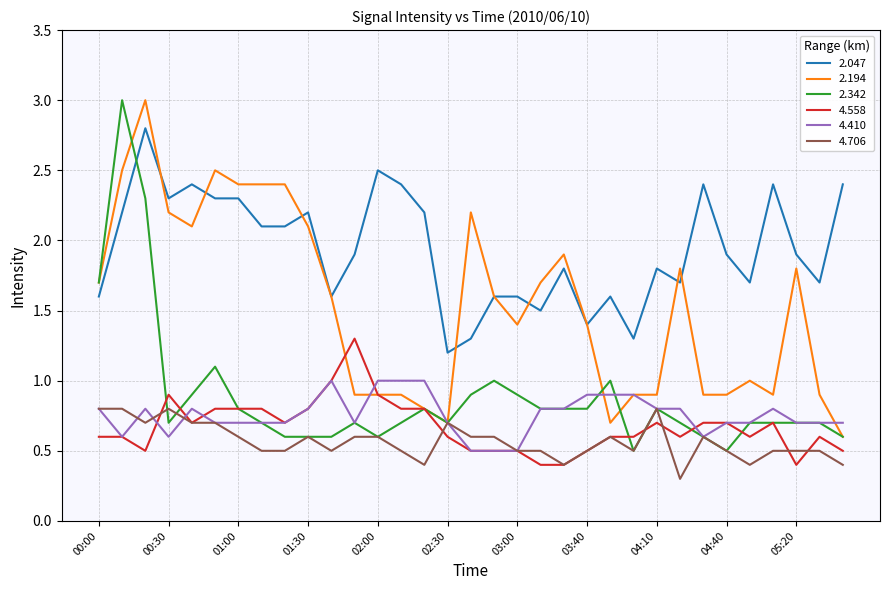

True or false: 4.410 and 2.047 cross at least once.

False